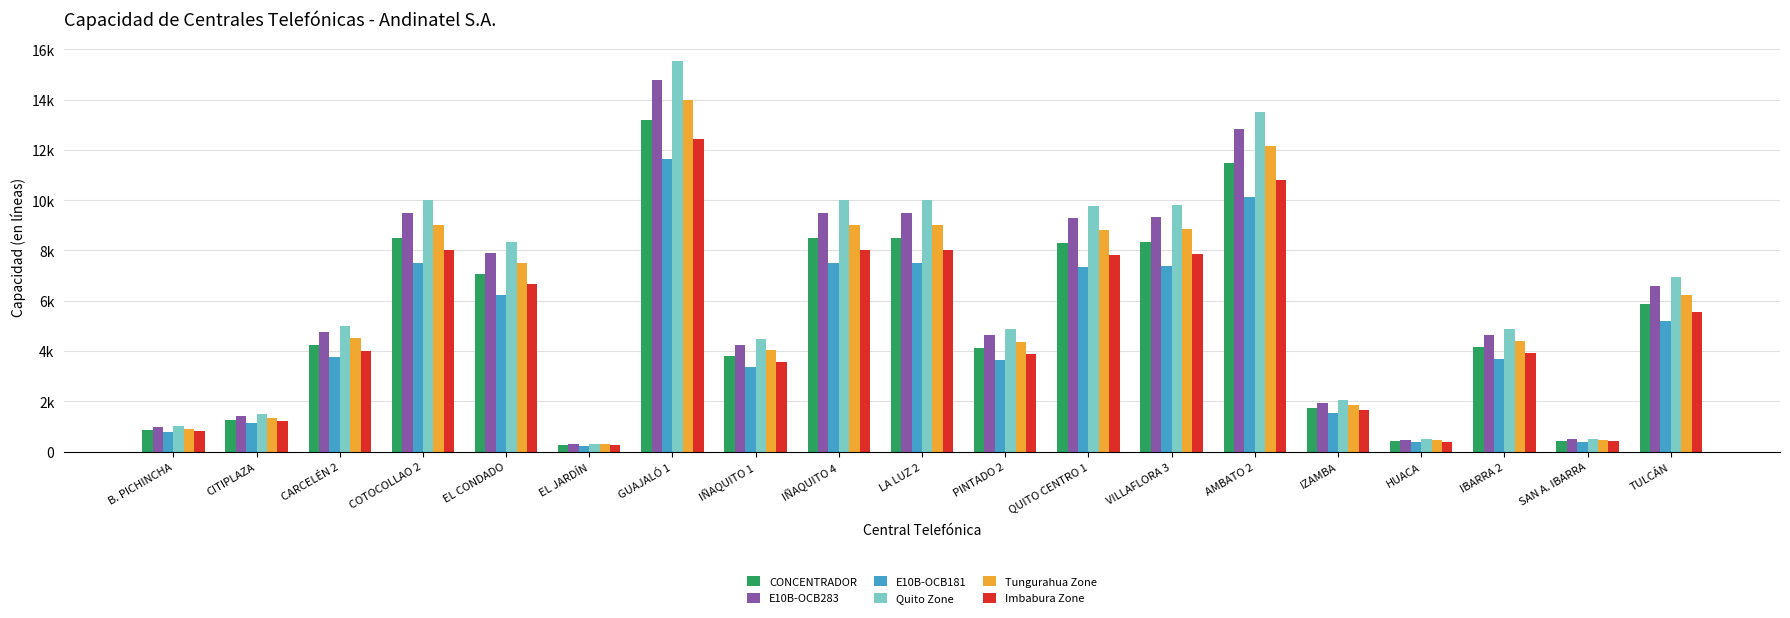

Rank the series at GUAJALÓ 1 from highest to lowest value.

Quito Zone, E10B-OCB283, Tungurahua Zone, CONCENTRADOR, Imbabura Zone, E10B-OCB181